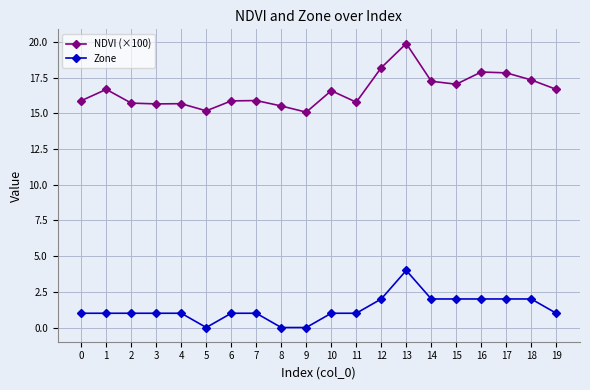

Which series has the largest total across all categories?

NDVI (×100)